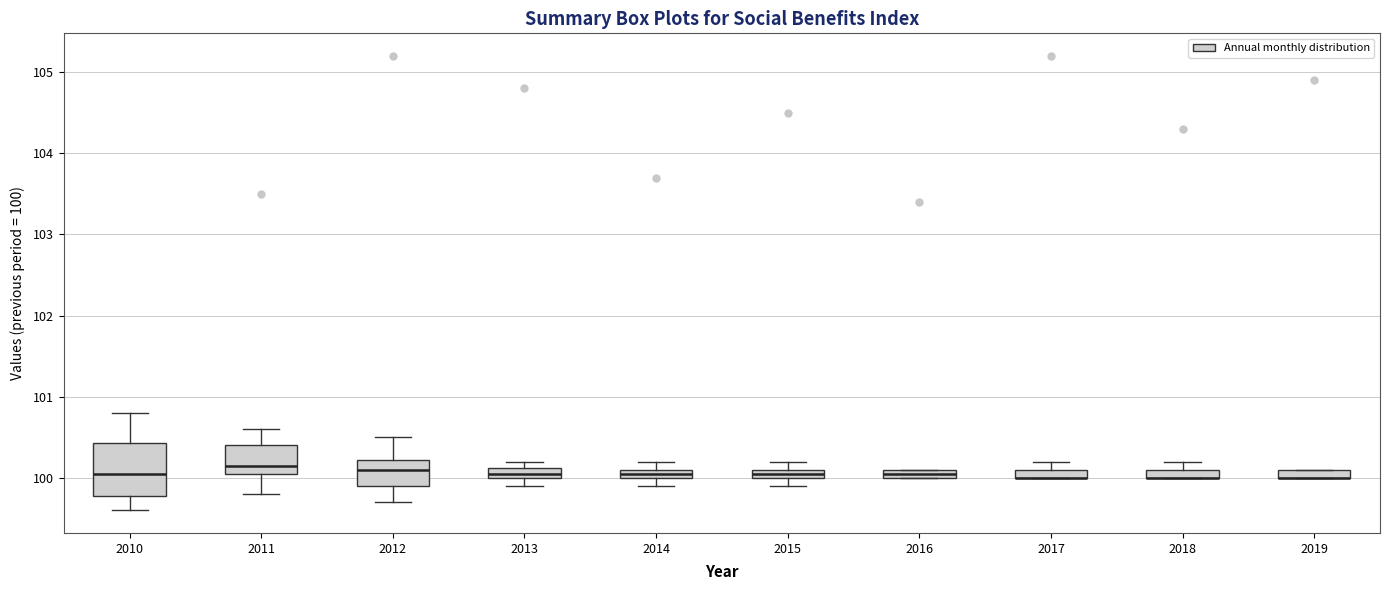

Where does the upper whisker of the box at x = 2010 end on the y-axis? The values are not printed on the chart, so give them approximately, as read against the axis.

100.8